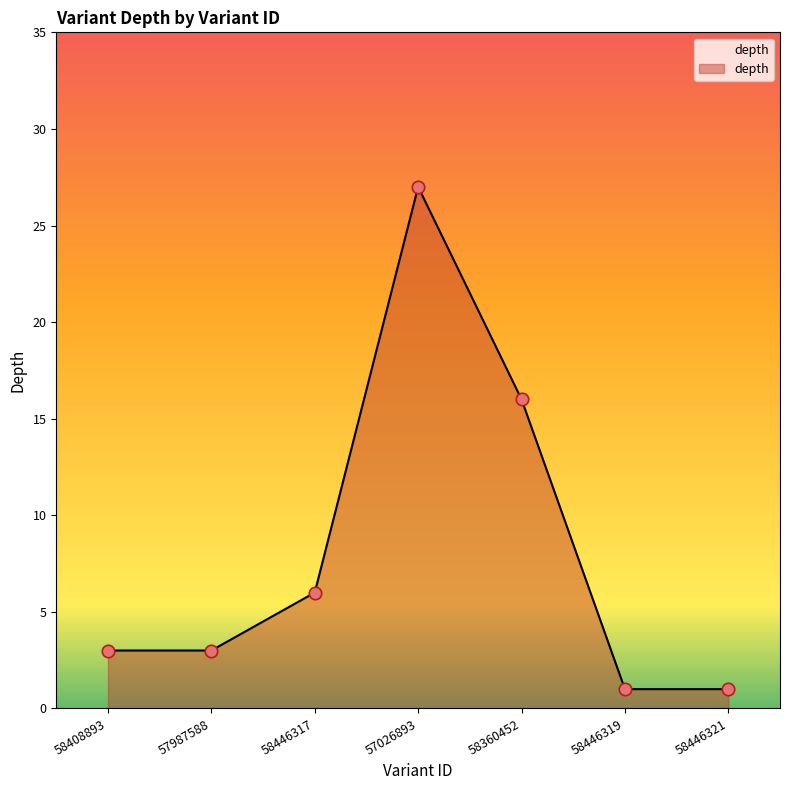

What is the ratio of the value at 57987588 to the value at 58408893?

1.0